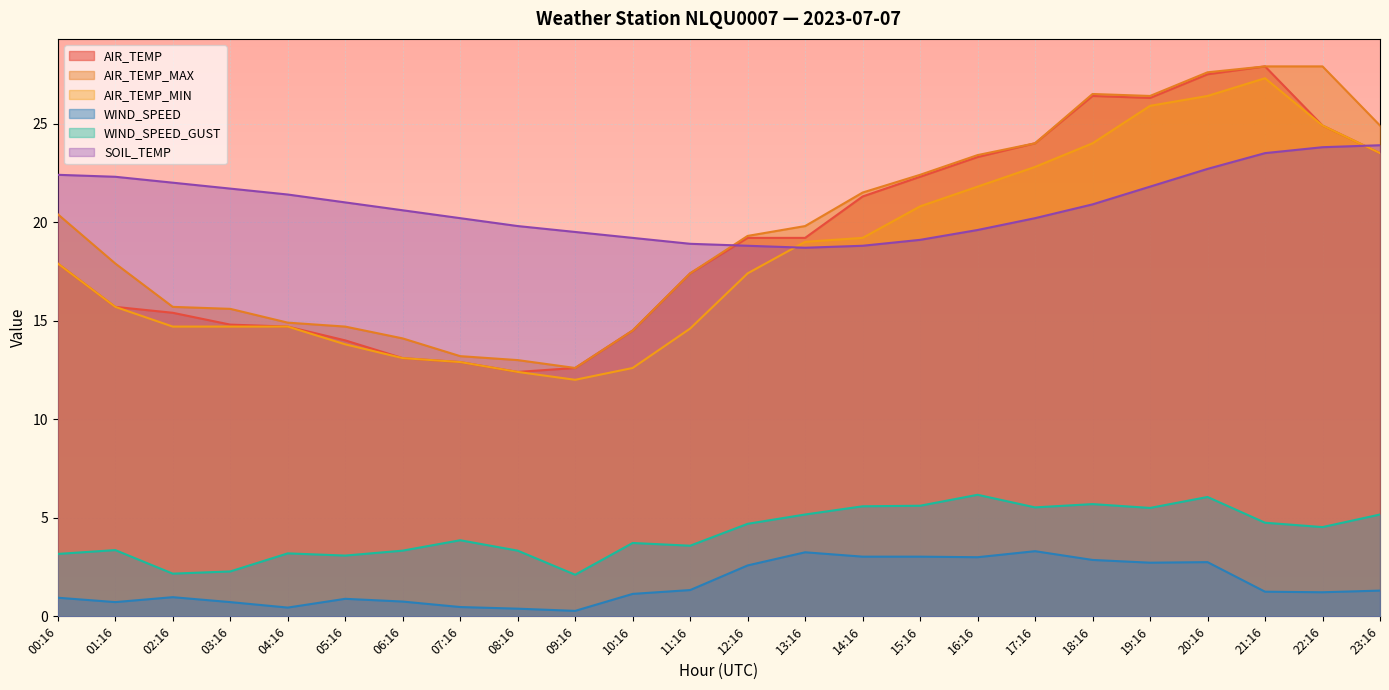

True or false: WIND_SPEED_GUST and AIR_TEMP intersect in this chart.

False